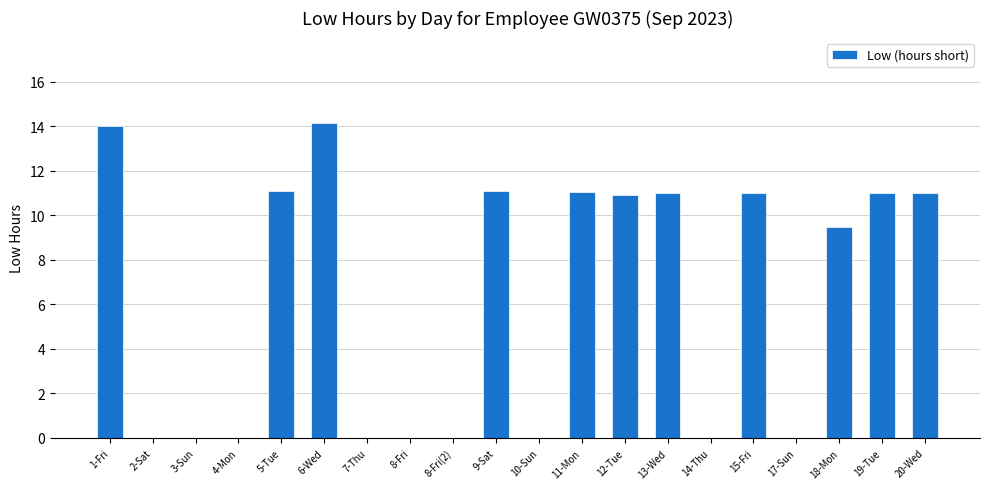

Are the bars horizontal?

No